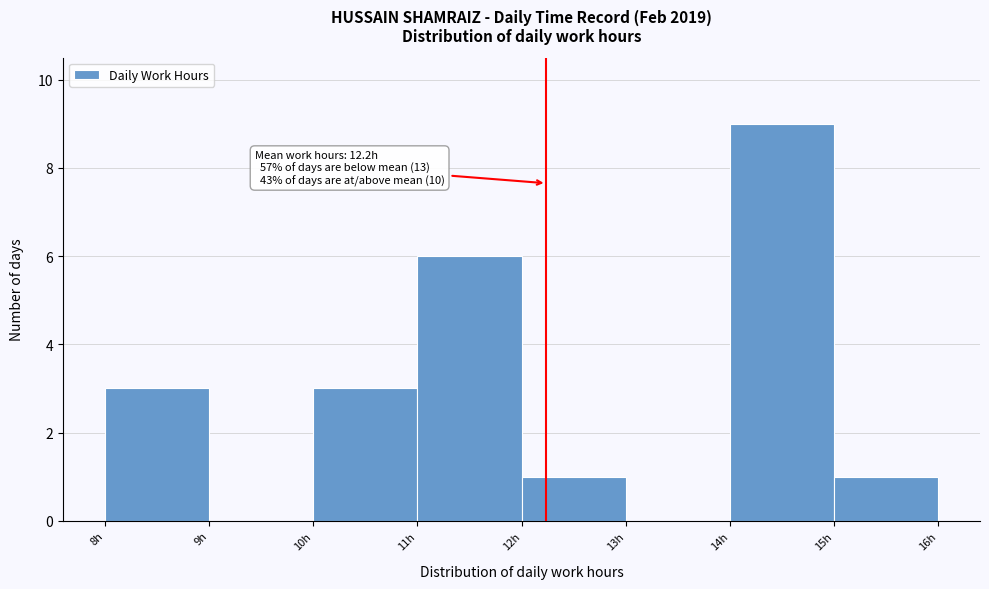

Over which range of the x-axis is the bar tallest?

14 to 15